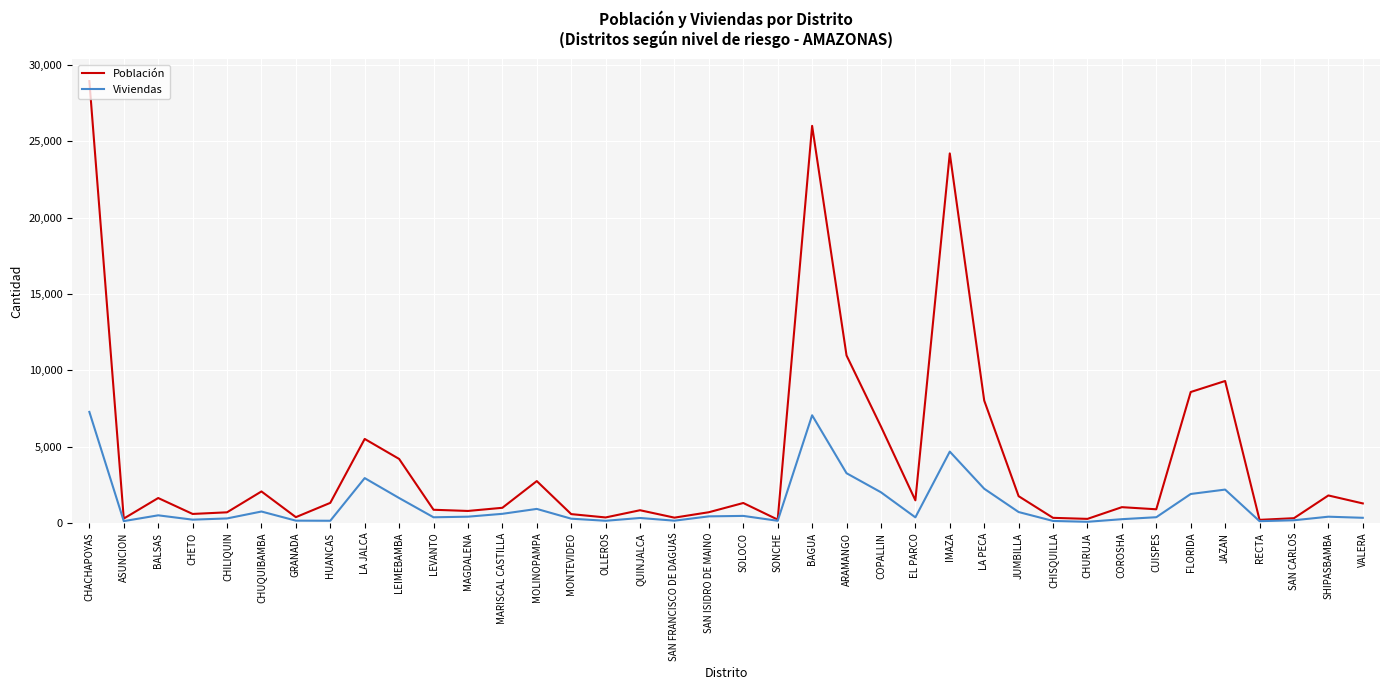

At which category is the sum across all series the highest?

CHACHAPOYAS